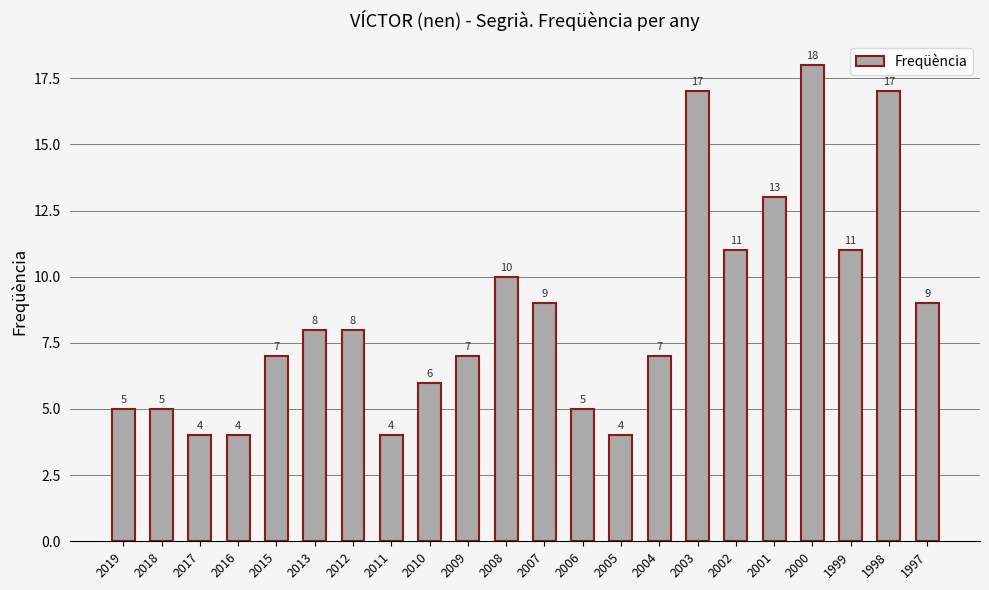

Which has a higher value, 2002 or 2009?

2002